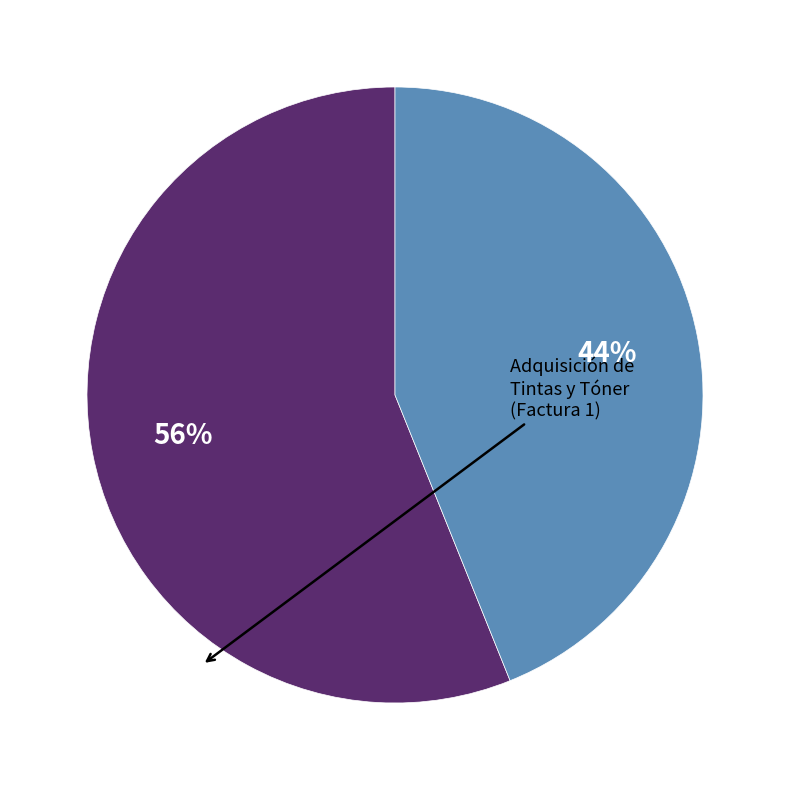

To the nearest percent, what is the average slice percentage?

50%